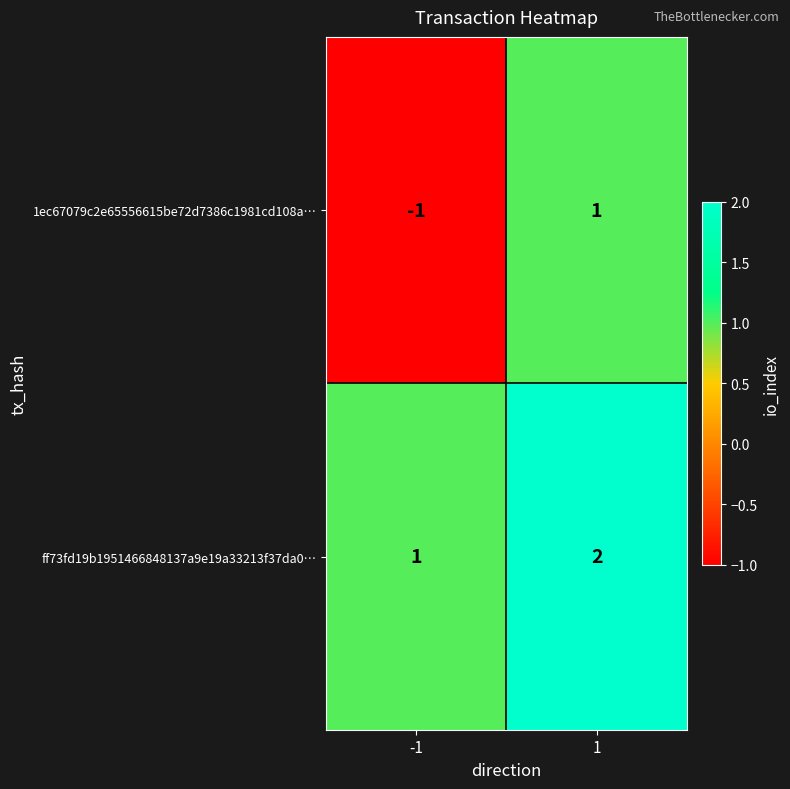

Which series has the widest spread of values?

1ec67079c2e65556615be72d7386c1981cd108a…